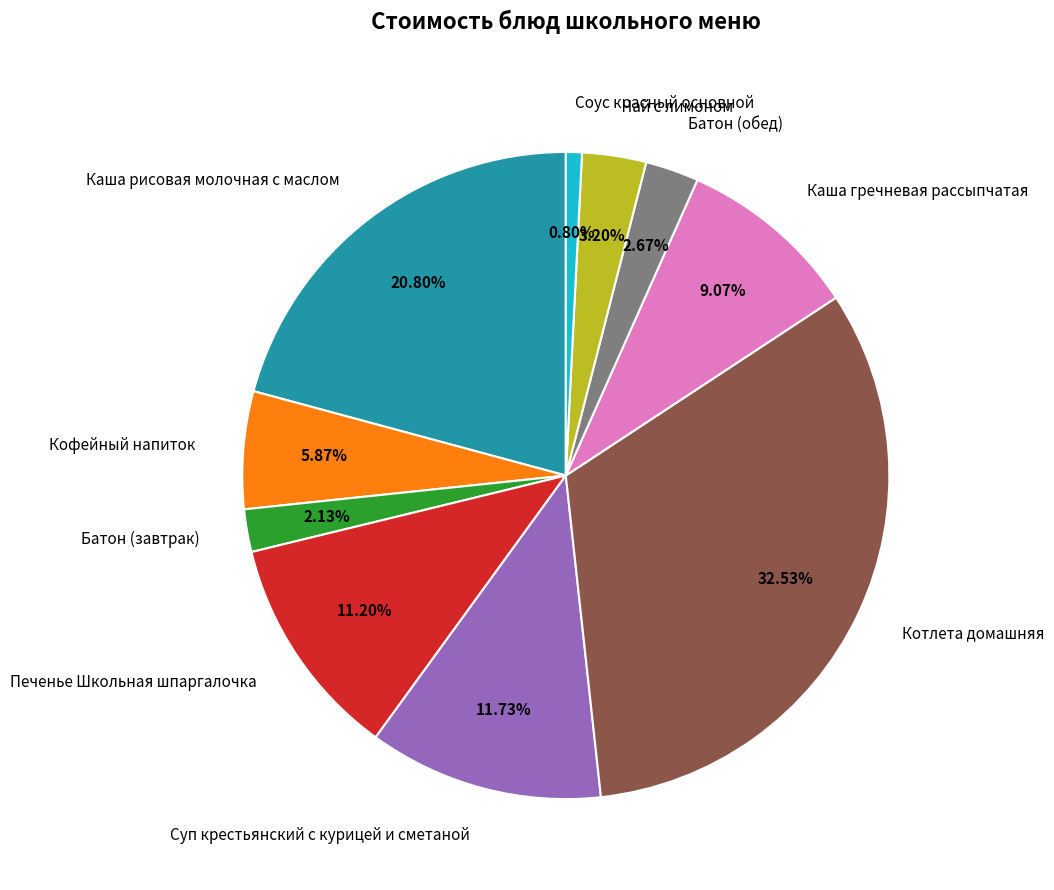

Is there a majority slice in this chart?

No